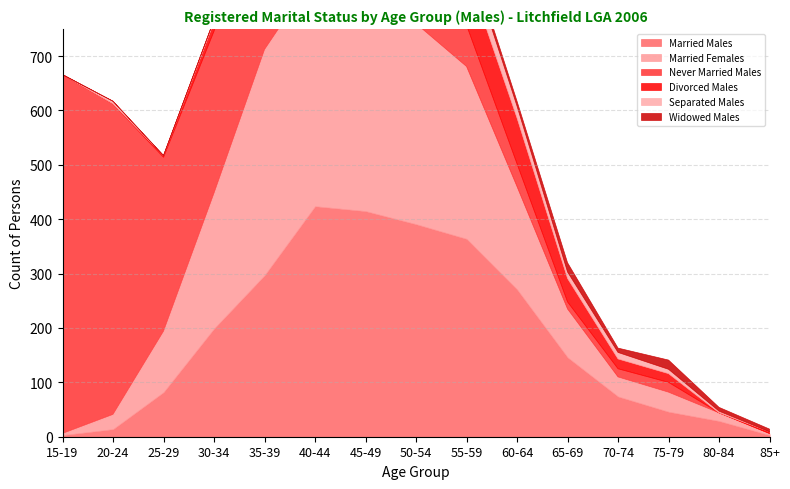

What is the spread (max minus min) of values at 40-44?

426